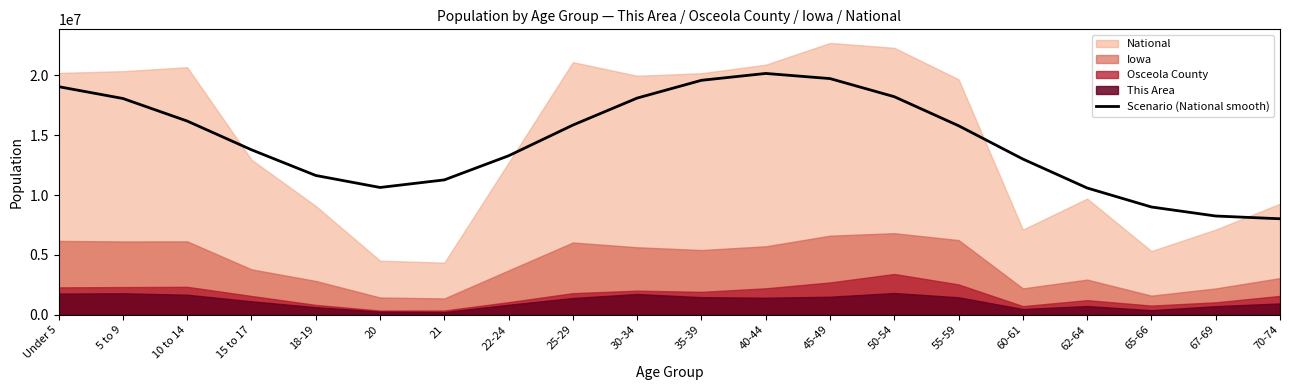

The value of Scenario (National smooth) at 70-74 is 8018332.5. True or false?

True